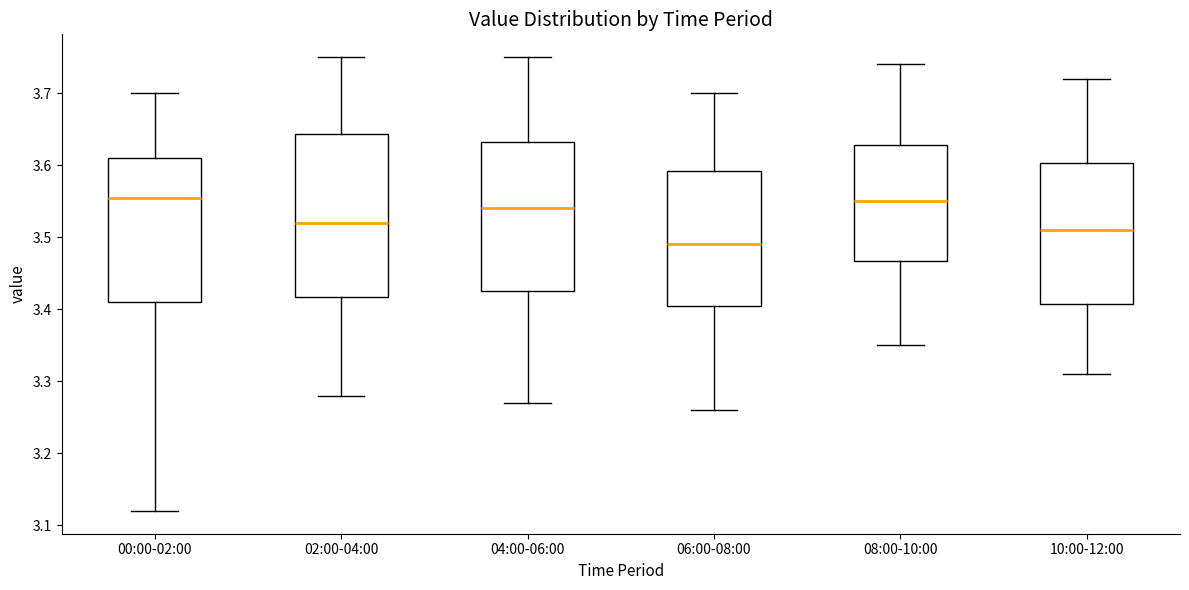

Reading left to right, read every box against the y-axis: the position of its median line, the range the box covers, and the ends of its whiskers. The values are not printed on the chart, so give them approximately, as read against the axis.

00:00-02:00: median 3.56, box 3.41 to 3.61, whiskers 3.12 to 3.70
02:00-04:00: median 3.52, box 3.42 to 3.64, whiskers 3.28 to 3.75
04:00-06:00: median 3.54, box 3.43 to 3.63, whiskers 3.27 to 3.75
06:00-08:00: median 3.49, box 3.41 to 3.59, whiskers 3.26 to 3.70
08:00-10:00: median 3.55, box 3.47 to 3.63, whiskers 3.35 to 3.74
10:00-12:00: median 3.51, box 3.41 to 3.60, whiskers 3.31 to 3.72